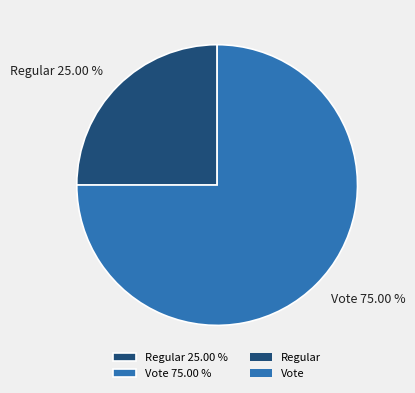

What is the ratio of the value at Regular 25.00 % to the value at Vote 75.00 %?

0.3